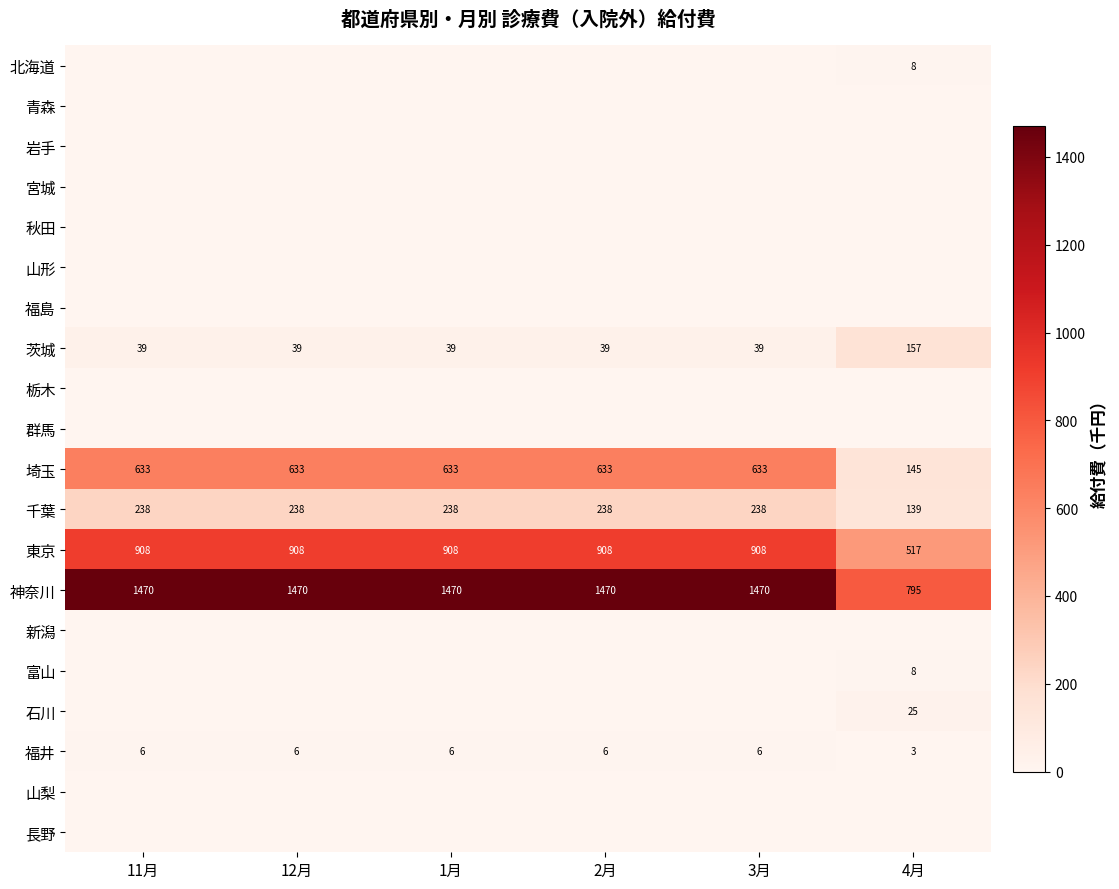

How many values in the 千葉 series are below 238?

1